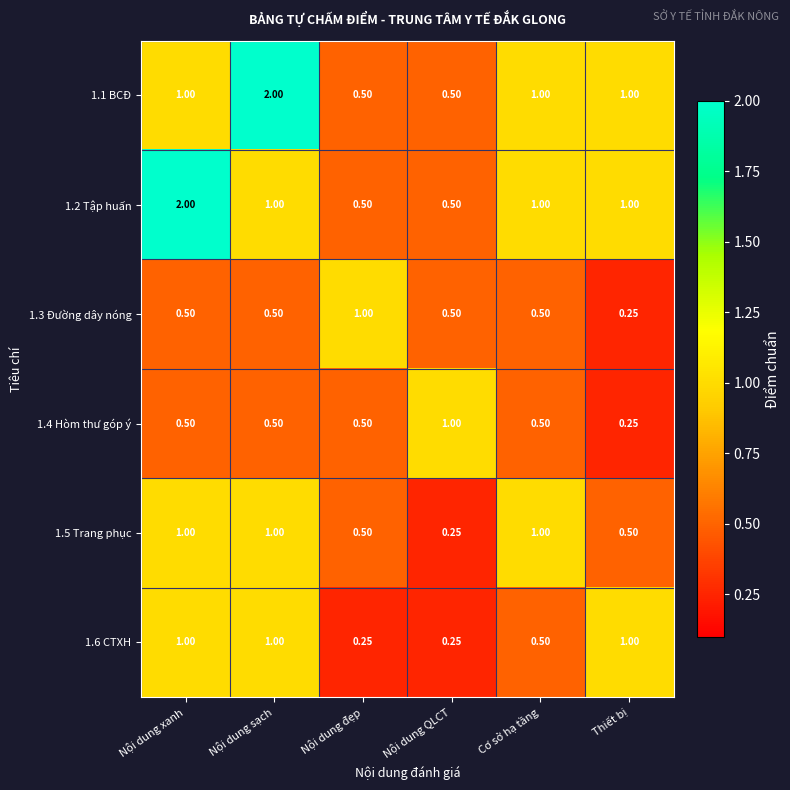

Count the number of categories in the chart.

6